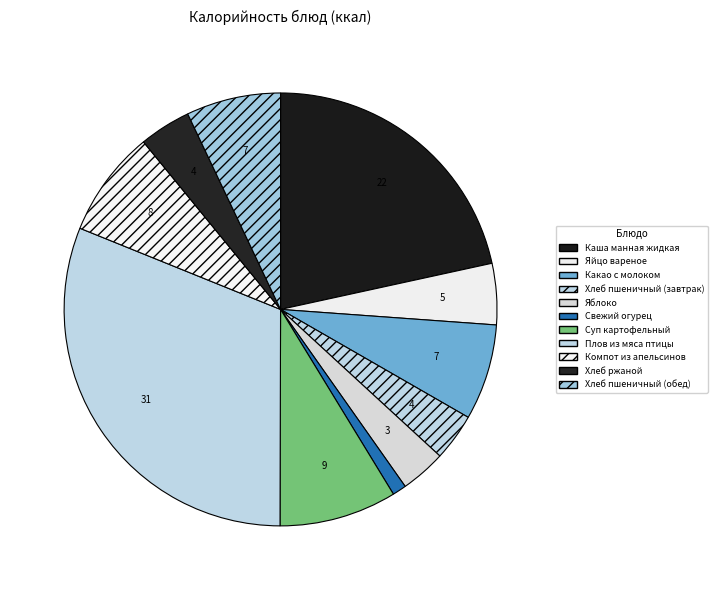

What percentage is NOT represented by Хлеб пшеничный (обед)?

92.9%